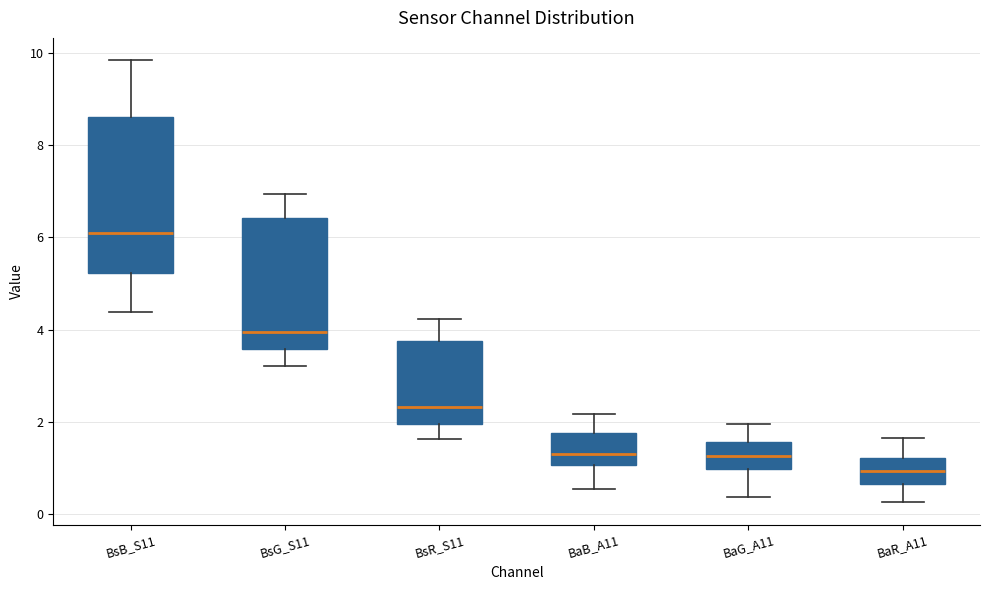

Reading left to right, read every box against the y-axis: the position of its median line, the range the box covers, and the ends of its whiskers. The values are not printed on the chart, so give them approximately, as read against the axis.

BsB_S11: median 6.2, box 5.2 to 8.6, whiskers 4.4 to 9.8
BsG_S11: median 4.0, box 3.6 to 6.4, whiskers 3.2 to 7.0
BsR_S11: median 2.4, box 2.0 to 3.8, whiskers 1.6 to 4.2
BaB_A11: median 1.4, box 1.0 to 1.8, whiskers 0.6 to 2.2
BaG_A11: median 1.2, box 1.0 to 1.6, whiskers 0.4 to 2.0
BaR_A11: median 1.0, box 0.6 to 1.2, whiskers 0.2 to 1.6